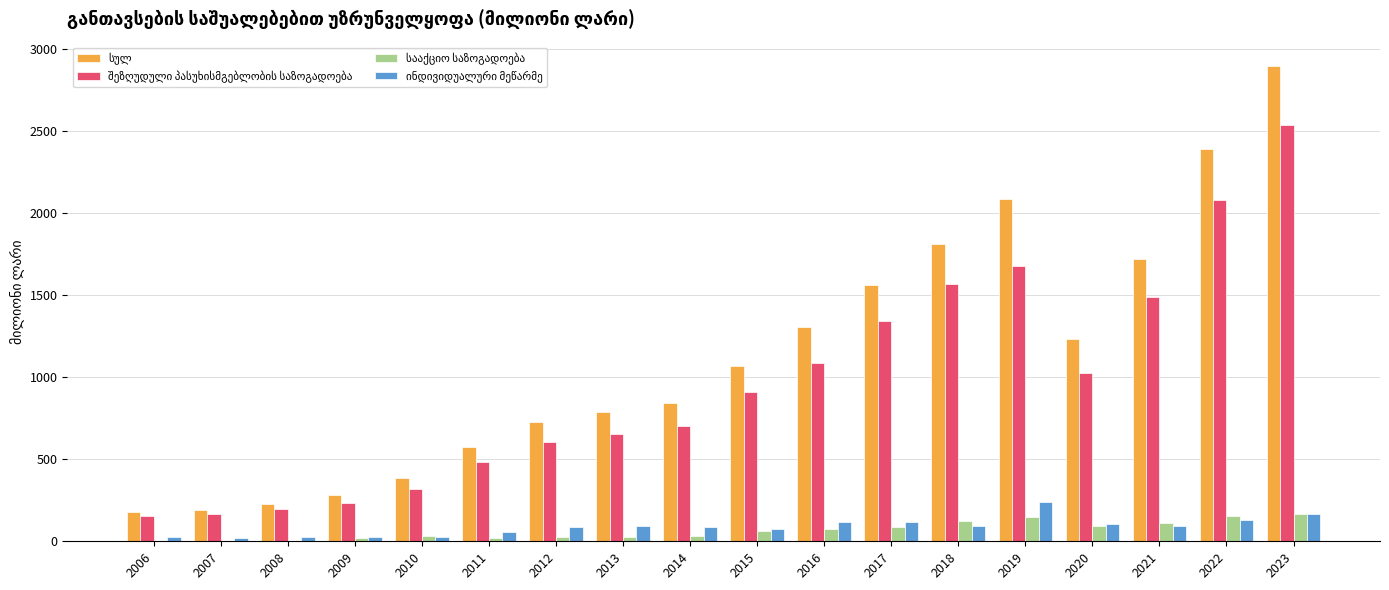

At which category does the chart reach its peak across all series?

2023